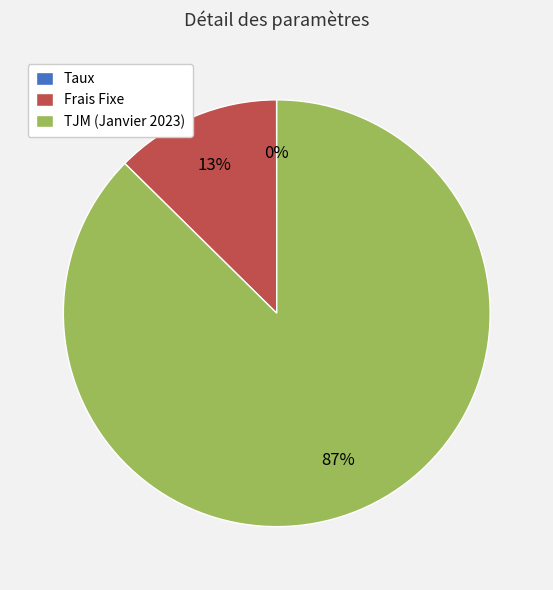

True or false: Frais Fixe accounts for 21% of the total.

False